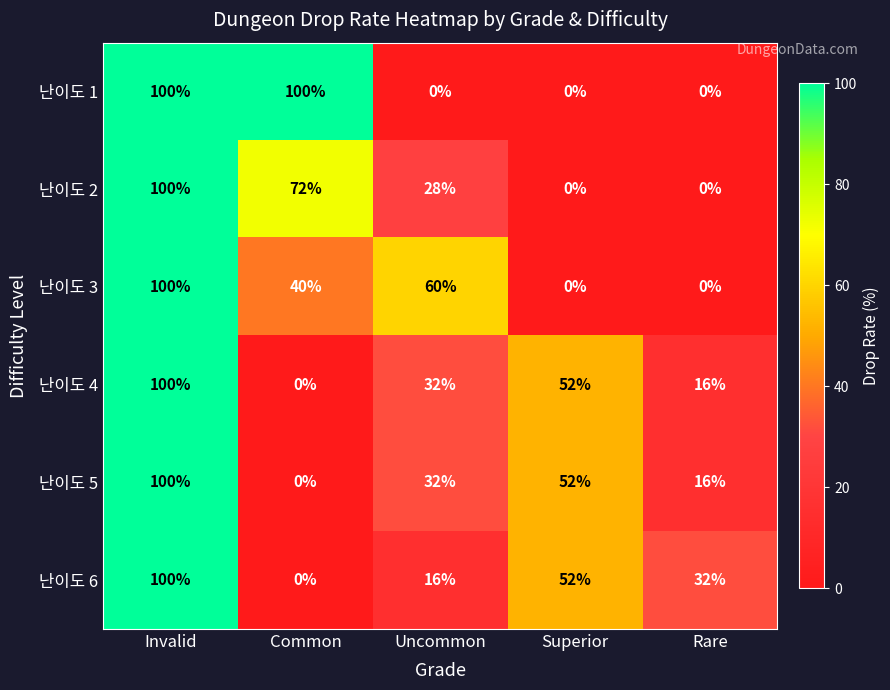

Count the 난이도 1 values in the range 0 to 100.

5